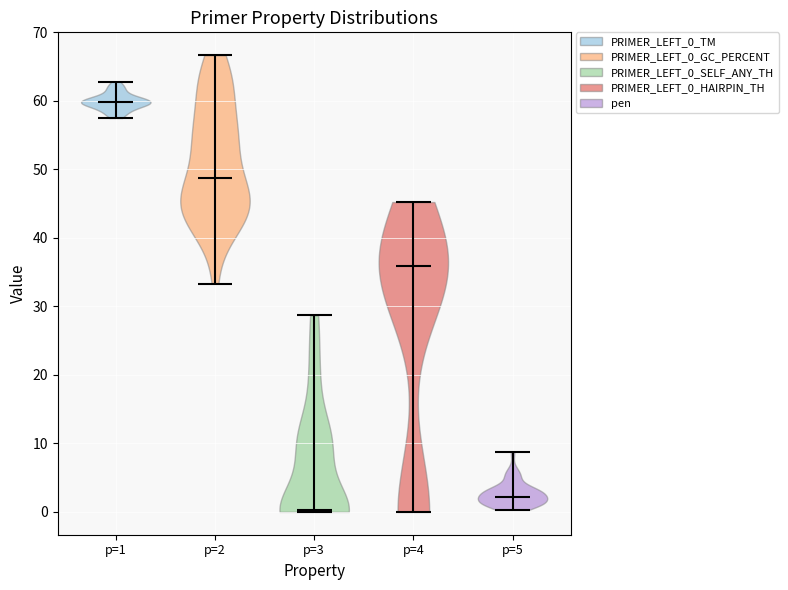

Which violin has the highest median line?

p=1